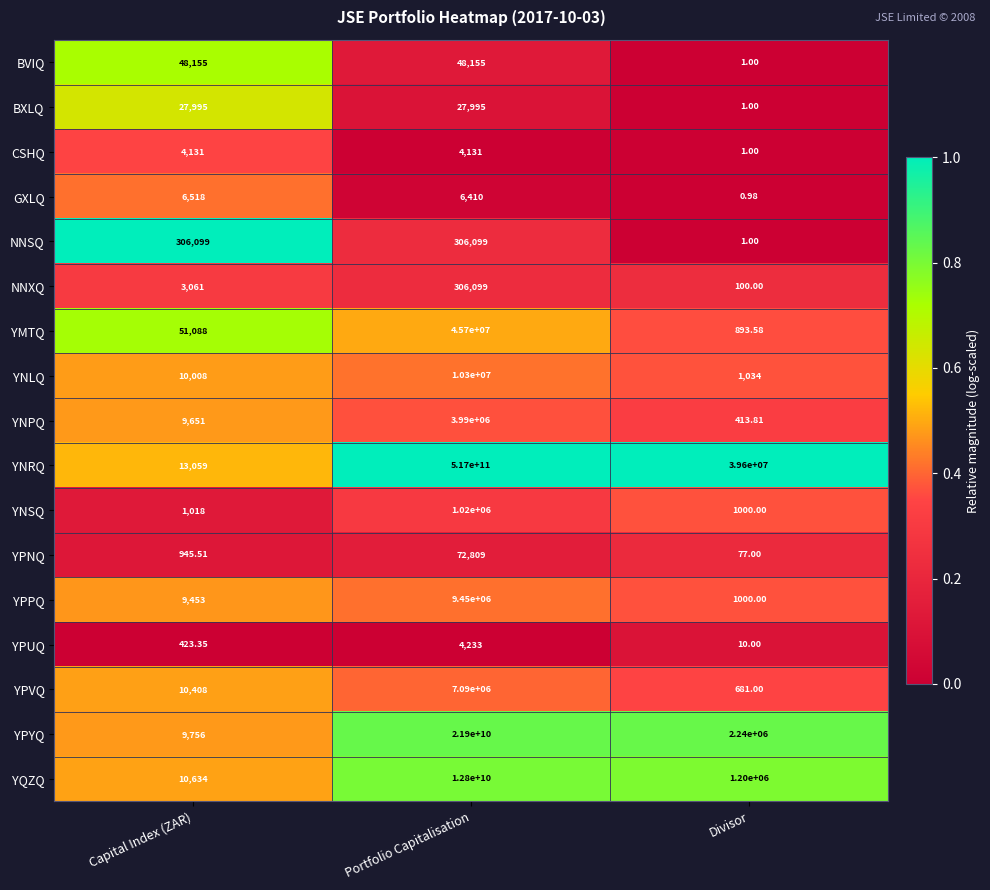

Which series has the widest spread of values?

YNRQ